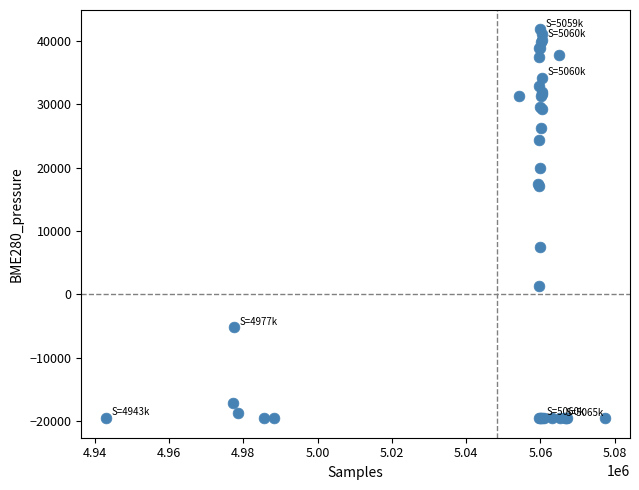

What Y value in the scatter plot is closest to 11121?

7535.6